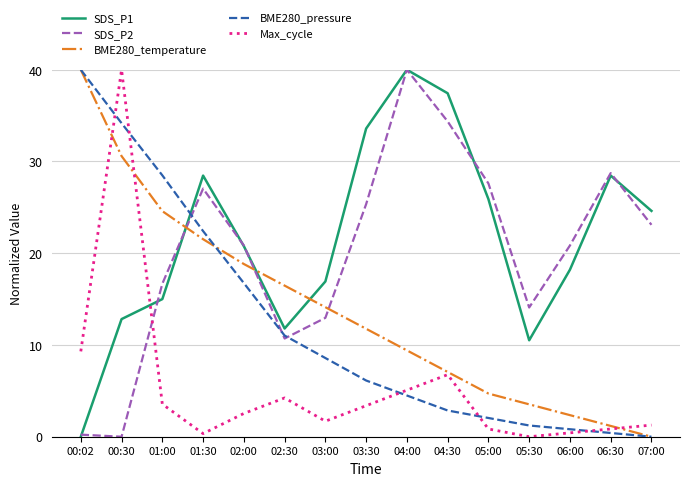

At which category is the sum across all series the highest?

00:30